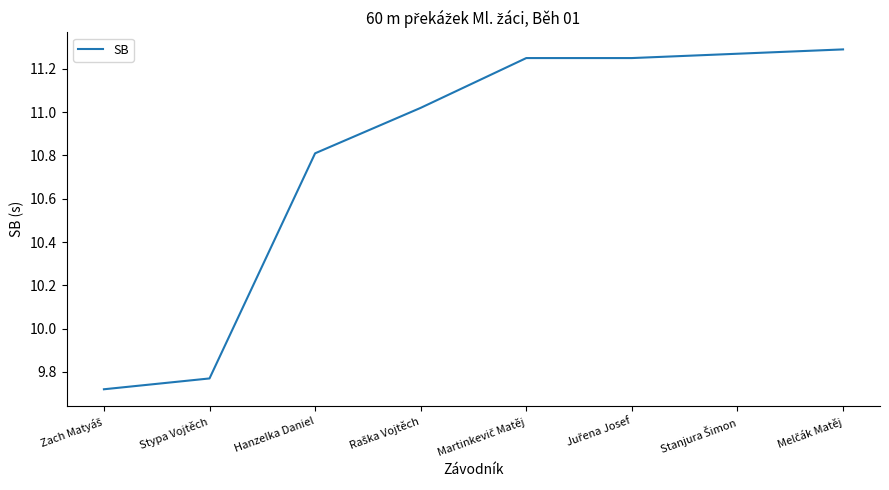

Where is the data nearest to the value 10?

Stypa Vojtěch